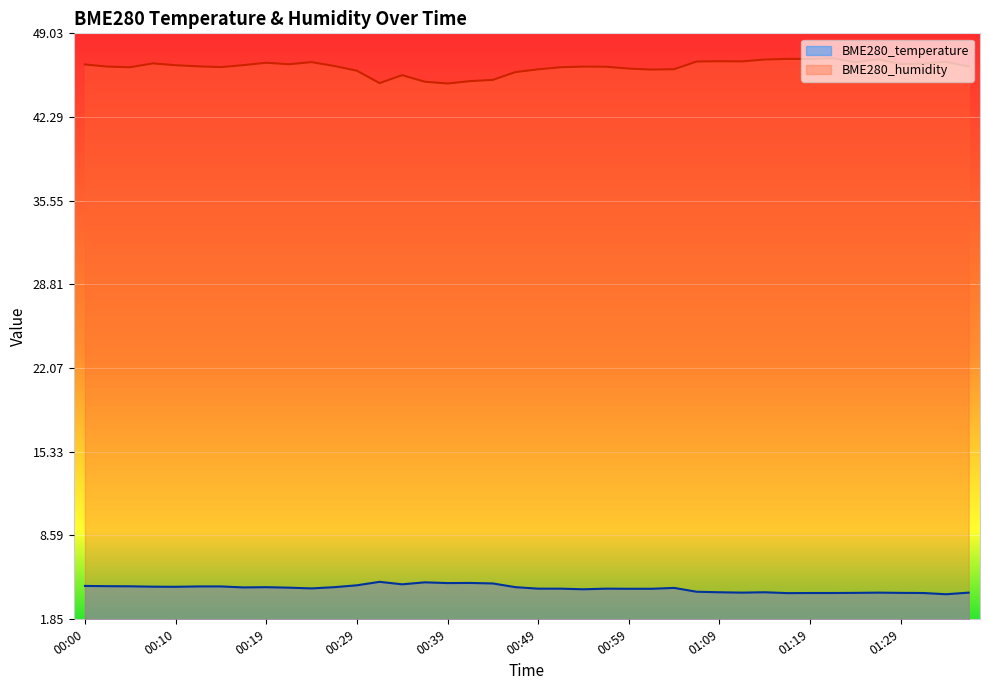

In BME280_humidity, how many points are lower than both neighbors (excluding endpoints)?

10